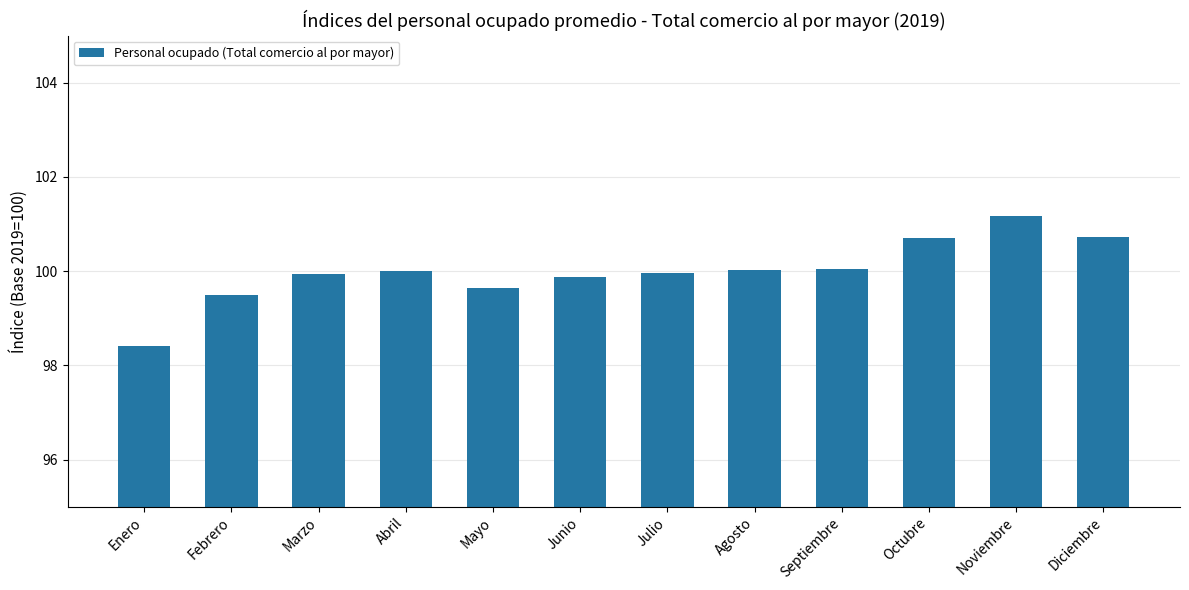

Between Diciembre and Febrero, which is larger?

Diciembre